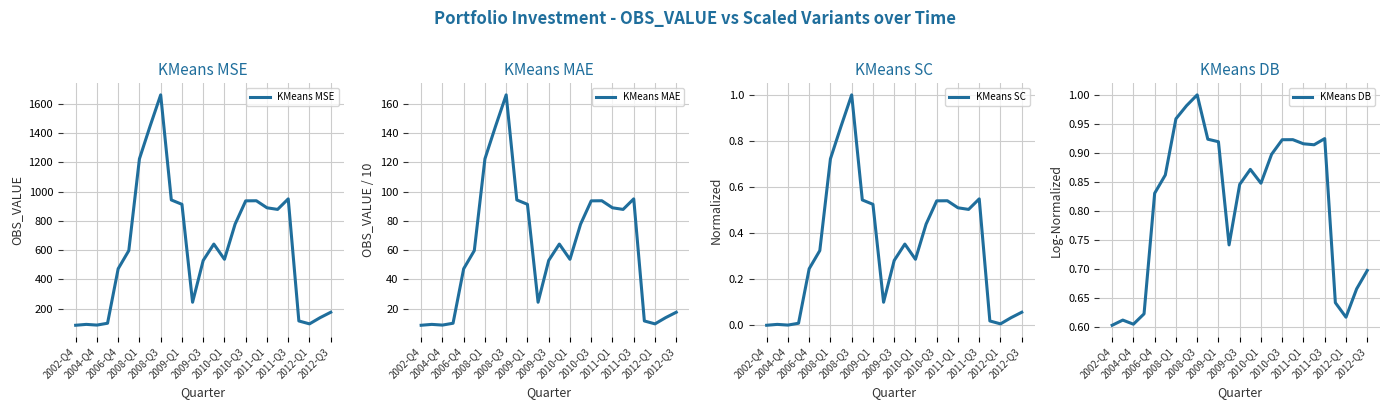

True or false: KMeans MSE has a value of 96.5 at 2012-Q1.

True